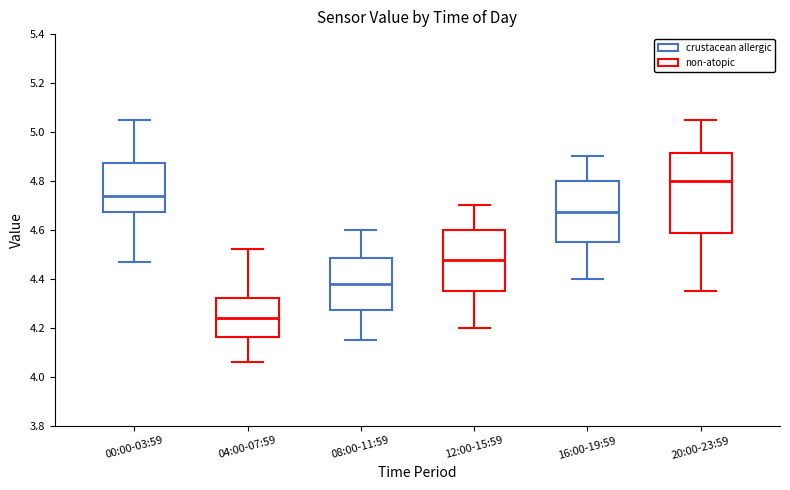

Reading left to right, read every box against the y-axis: the position of its median line, the range the box covers, and the ends of its whiskers. The values are not printed on the chart, so give them approximately, as read against the axis.

00:00-03:59: median 4.74, box 4.68 to 4.88, whiskers 4.48 to 5.06
04:00-07:59: median 4.24, box 4.16 to 4.32, whiskers 4.06 to 4.52
08:00-11:59: median 4.38, box 4.28 to 4.48, whiskers 4.16 to 4.60
12:00-15:59: median 4.48, box 4.36 to 4.60, whiskers 4.20 to 4.70
16:00-19:59: median 4.68, box 4.56 to 4.80, whiskers 4.40 to 4.90
20:00-23:59: median 4.80, box 4.58 to 4.92, whiskers 4.36 to 5.06